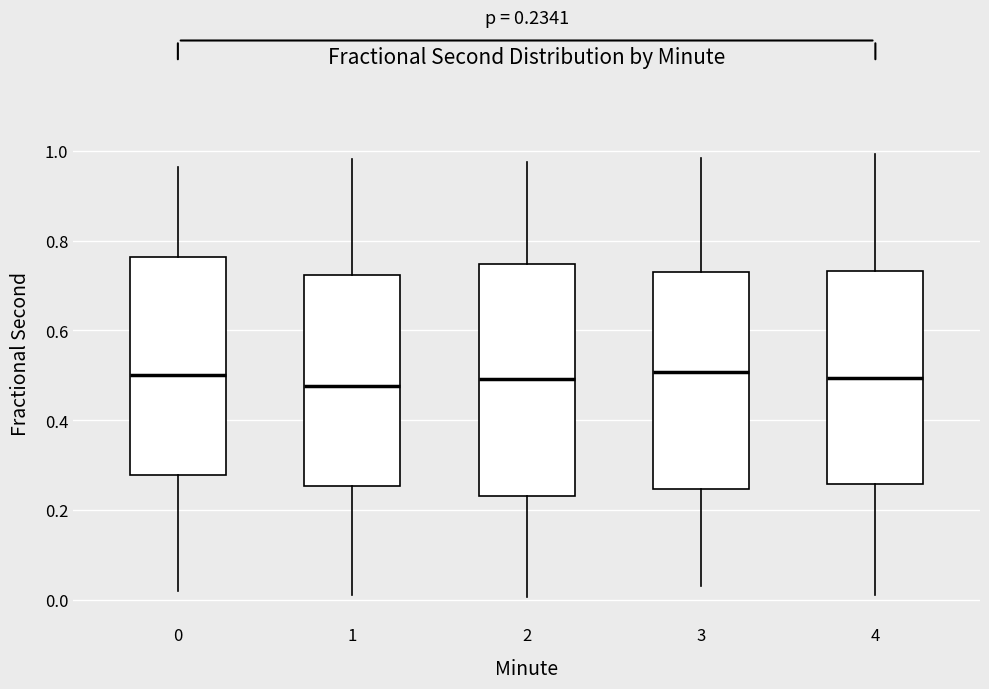

Which box is the tallest, from its lower edge to its upper edge?

2